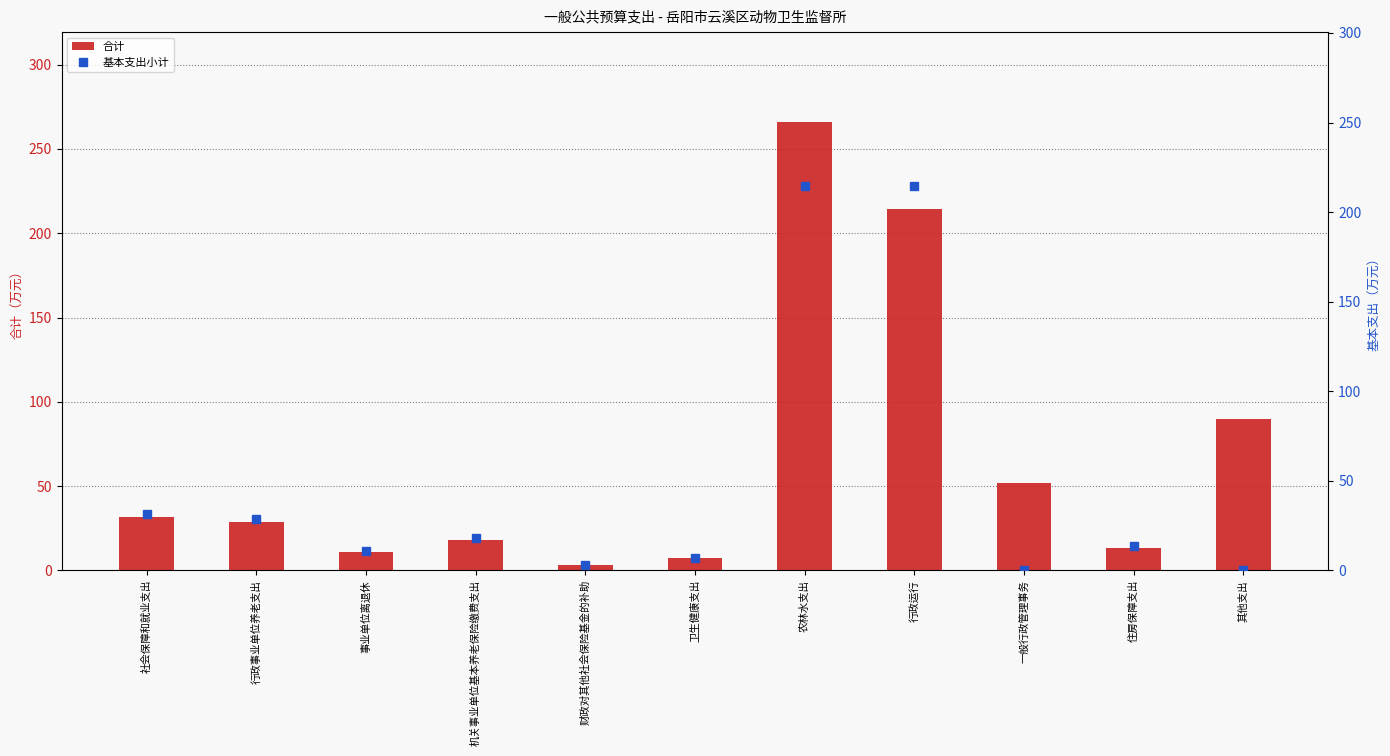

Is it true that 基本支出小计 equals 32.0 at 机关事业单位基本养老保险缴费支出?

False